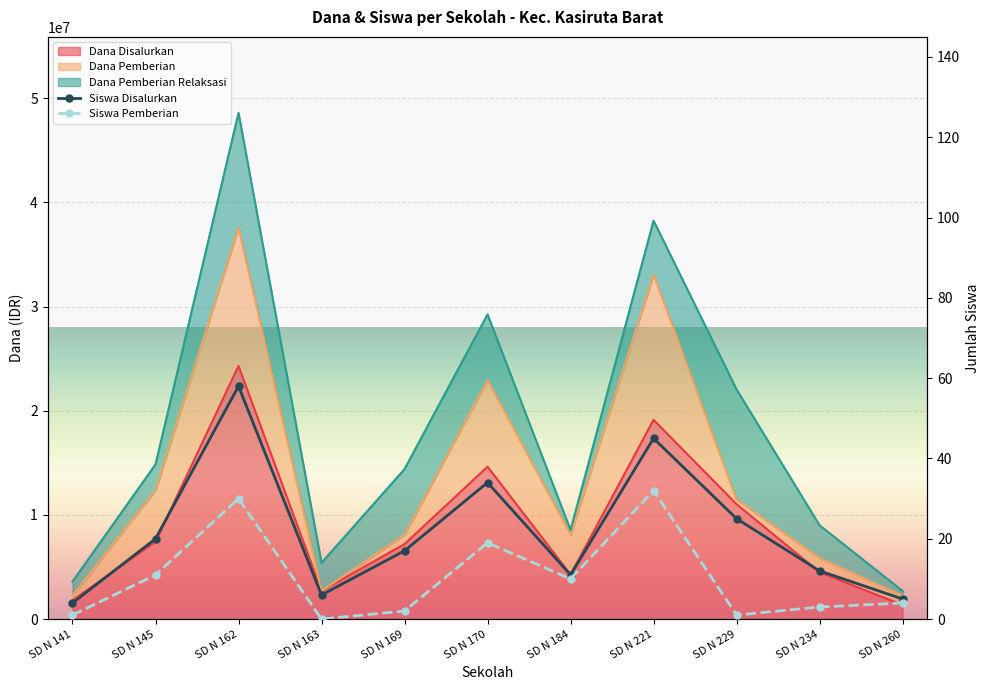

What is the difference between the maximum and minimum values in the Siswa Disalurkan series?

54